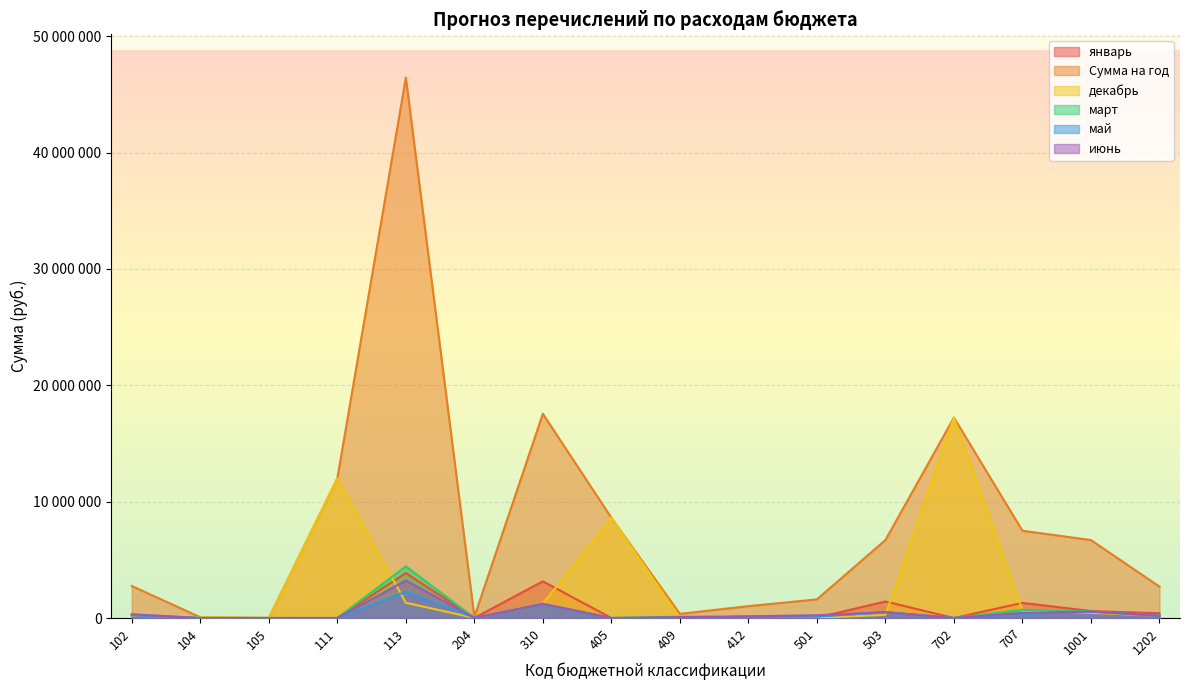

At which category does the chart reach its minimum across all series?

104